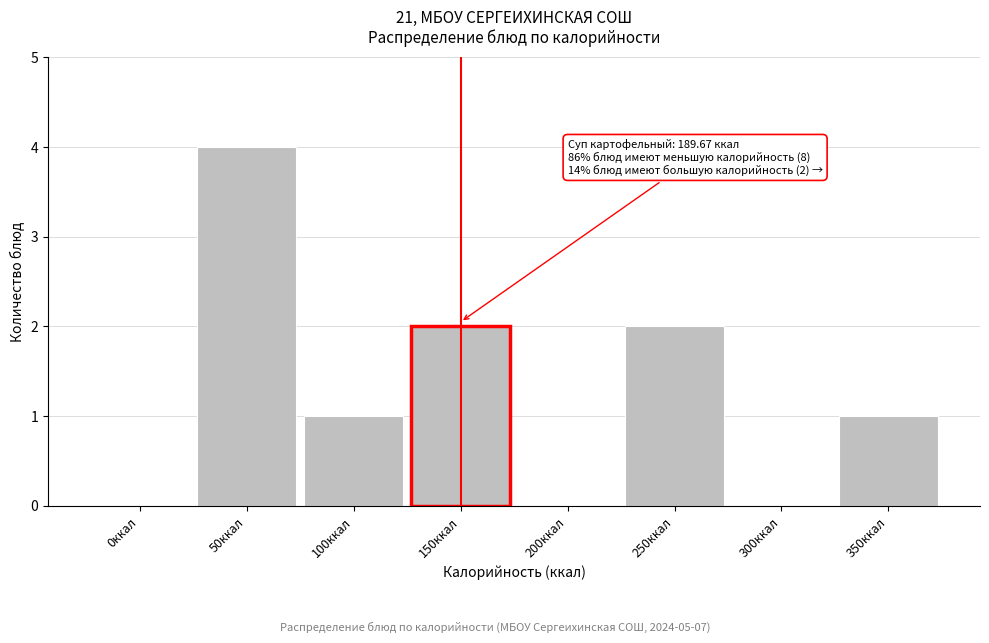

Reading right to left, what are all the values shown in this chart?

350ккал=1	300ккал=0	250ккал=2	200ккал=0	150ккал=2	100ккал=1	50ккал=4	0ккал=0